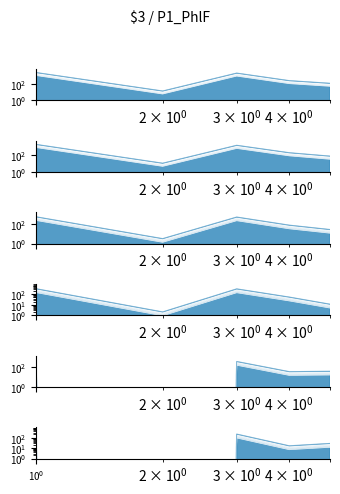

How many interior local peaks does the Erwerbsfaehige_Aufenthalt series have?

1